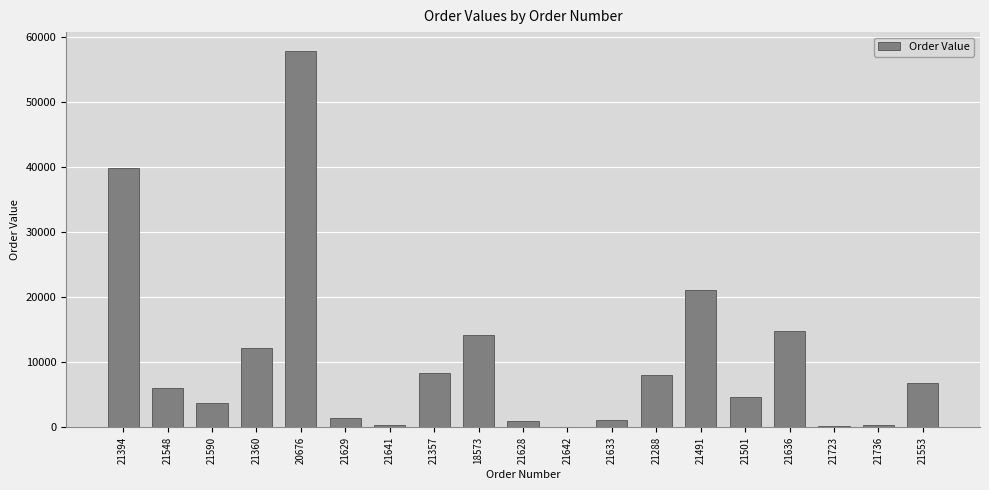

Which category has the highest value across all series?

20676